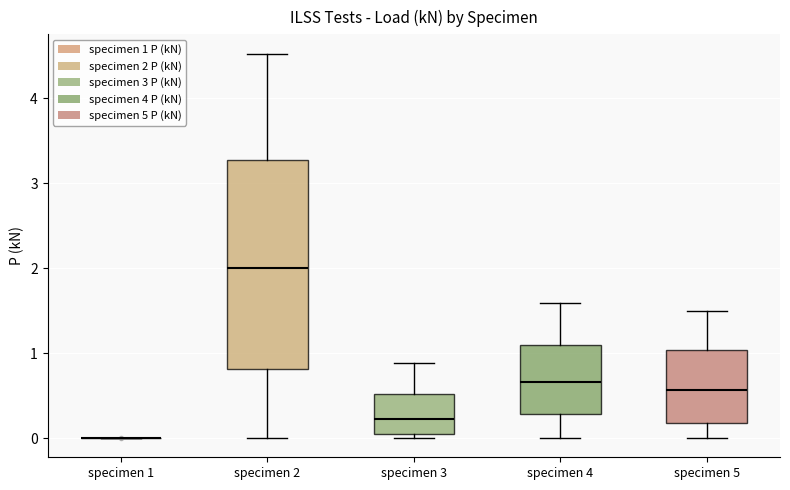

Reading left to right, transcribe this box plot: for each box, give where its median line is, the range the box spans, and where its two whiskers end, as read against the y-axis. The values are not printed on the chart, so give them approximately, as read against the axis.

specimen 1: box collapsed to a line at 0.0, whiskers 0.0 to 0.0
specimen 2: median 2.0, box 0.8 to 3.3, whiskers 0.0 to 4.5
specimen 3: median 0.2, box 0.1 to 0.5, whiskers 0.0 to 0.9
specimen 4: median 0.7, box 0.3 to 1.1, whiskers 0.0 to 1.6
specimen 5: median 0.6, box 0.2 to 1.0, whiskers 0.0 to 1.5